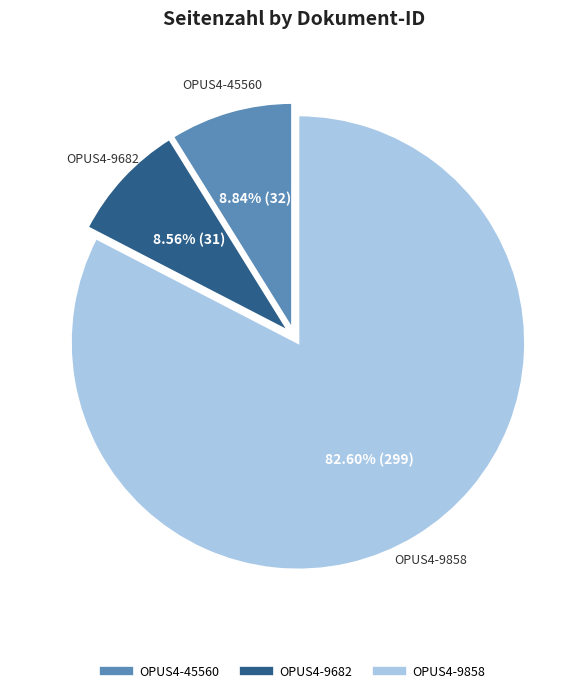

Which category accounts for the majority?

OPUS4-9858